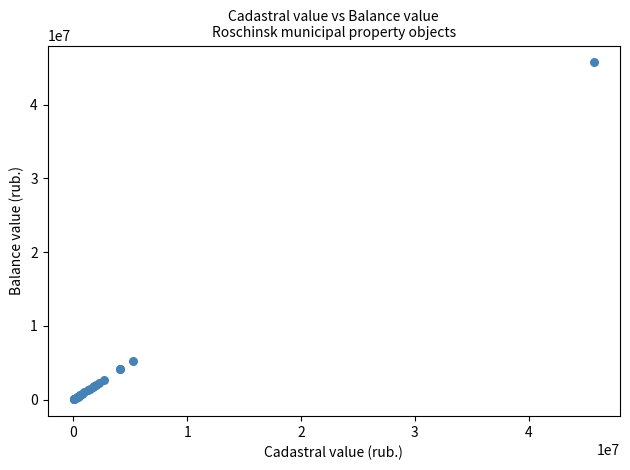

What Y value in the scatter plot is closest to 22881314?

5263791.0